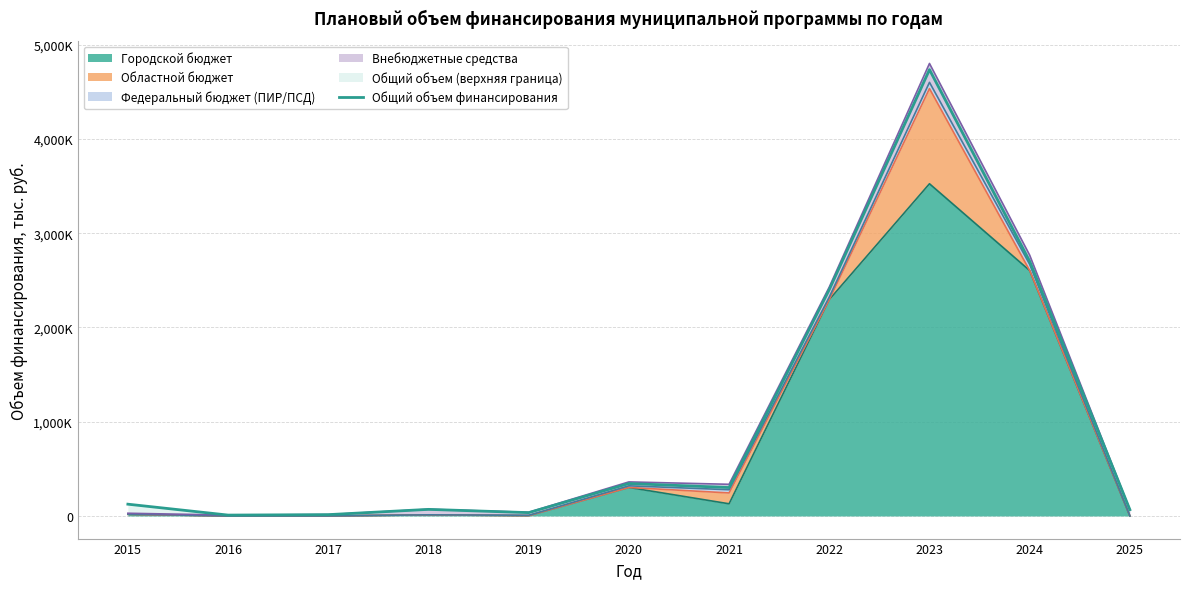

What is the difference between the maximum and minimum values?

4725845.2